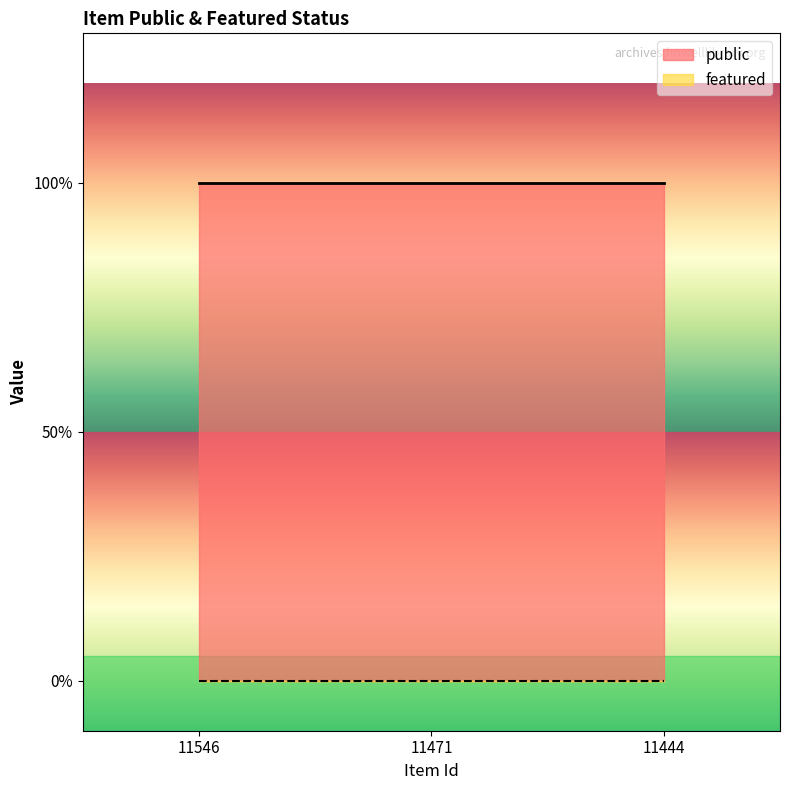

What are all the series names shown in the legend?

public, featured